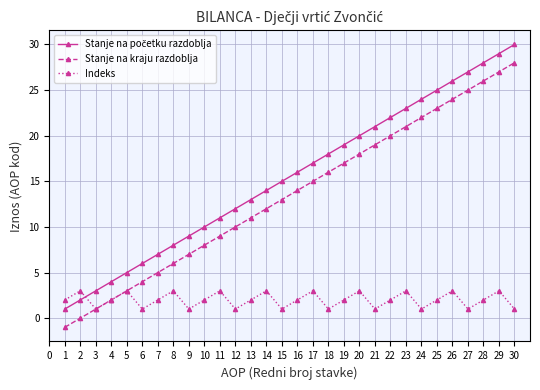

List the labels in order of Stanje na kraju razdoblja value, smallest first.

1, 2, 3, 4, 5, 6, 7, 8, 9, 10, 11, 12, 13, 14, 15, 16, 17, 18, 19, 20, 21, 22, 23, 24, 25, 26, 27, 28, 29, 30